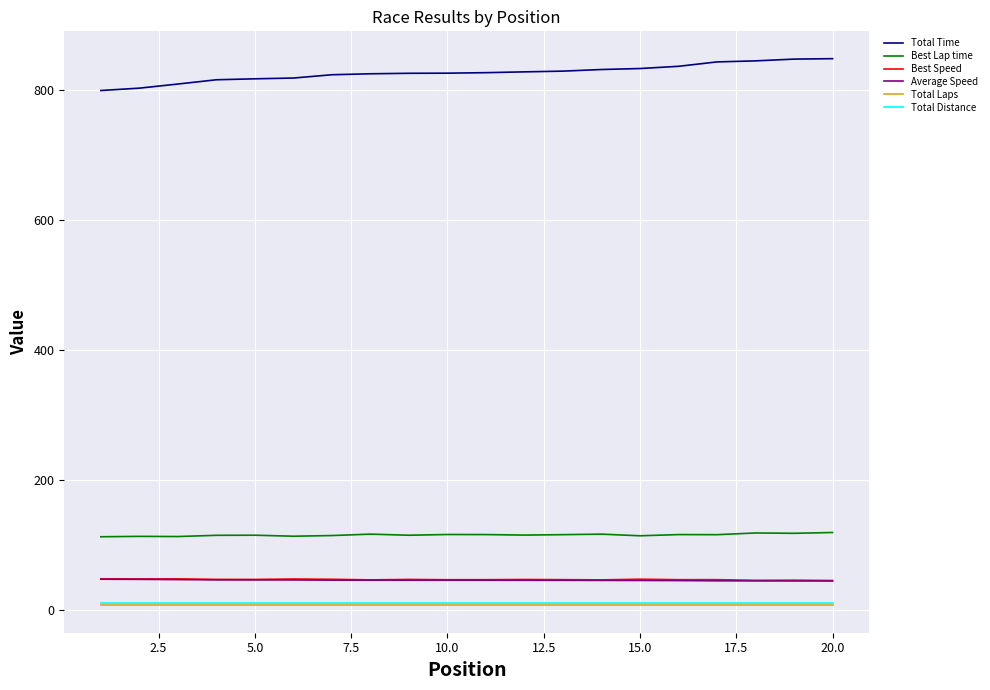

What is the average value of the Total Laps series?

7.0